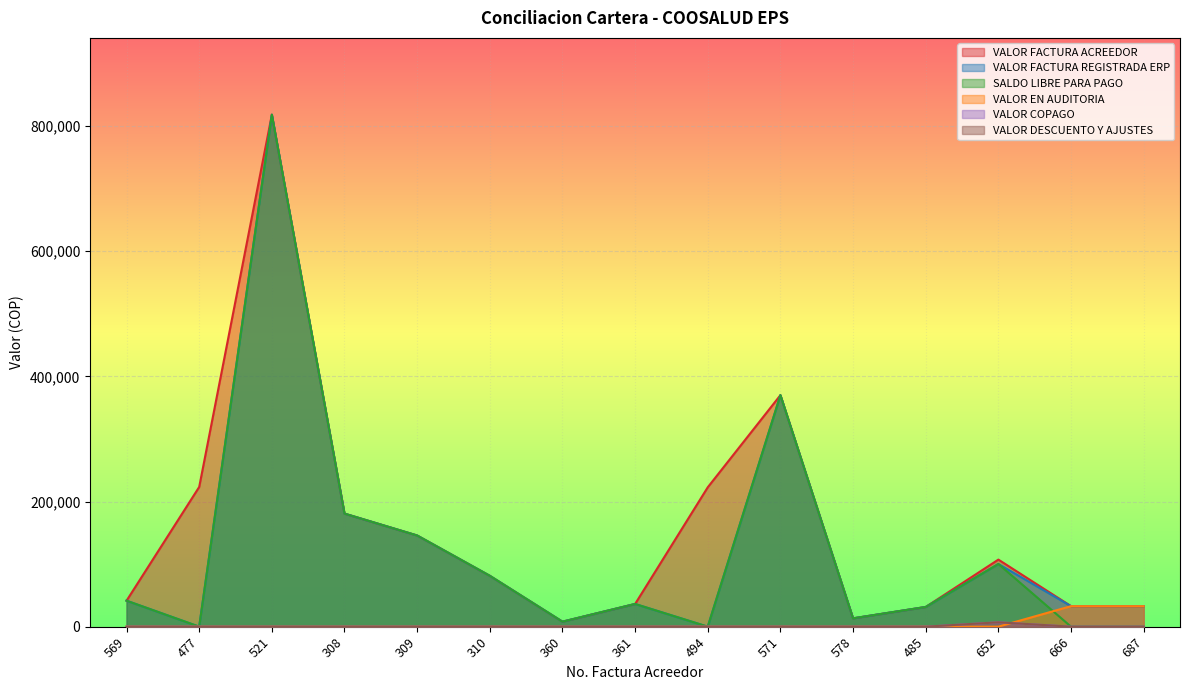

At which label does SALDO LIBRE PARA PAGO reach its peak?

521